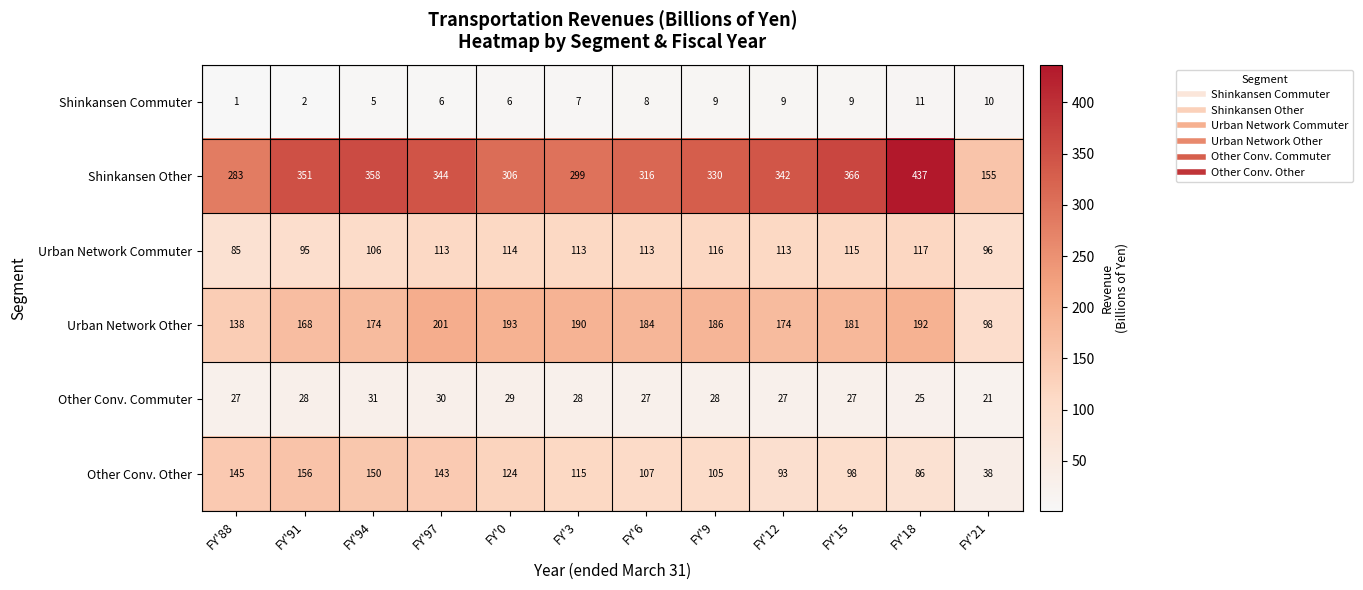

Rank the series at FY'91 from lowest to highest value.

Shinkansen Commuter, Other Conv. Commuter, Urban Network Commuter, Other Conv. Other, Urban Network Other, Shinkansen Other